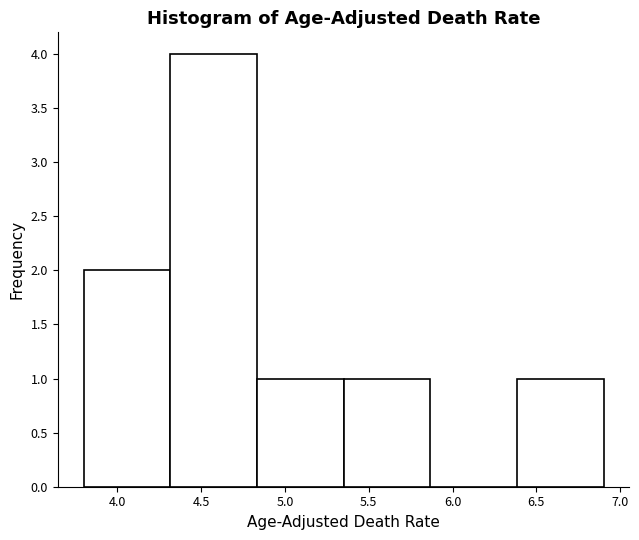

Reading left to right, transcribe this chart: for each bar, give the range it covers on the x-axis and its height. Neither the bar edges nor the heights are printed on the chart, so give them approximately, as read against the axes.

3.80 to 4.30: 2
4.30 to 4.85: 4
4.85 to 5.35: 1
5.35 to 5.85: 1
5.85 to 6.40: 0
6.40 to 6.90: 1